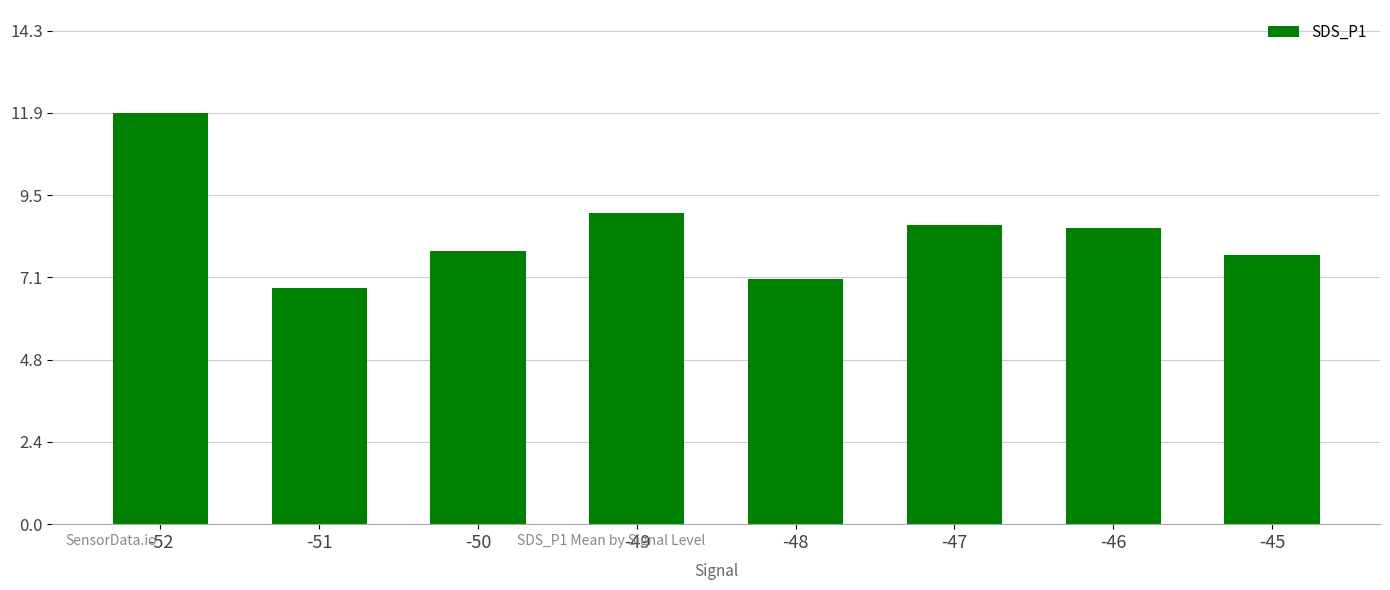

The chart shows a value of 7.1 at -48. True or false?

True